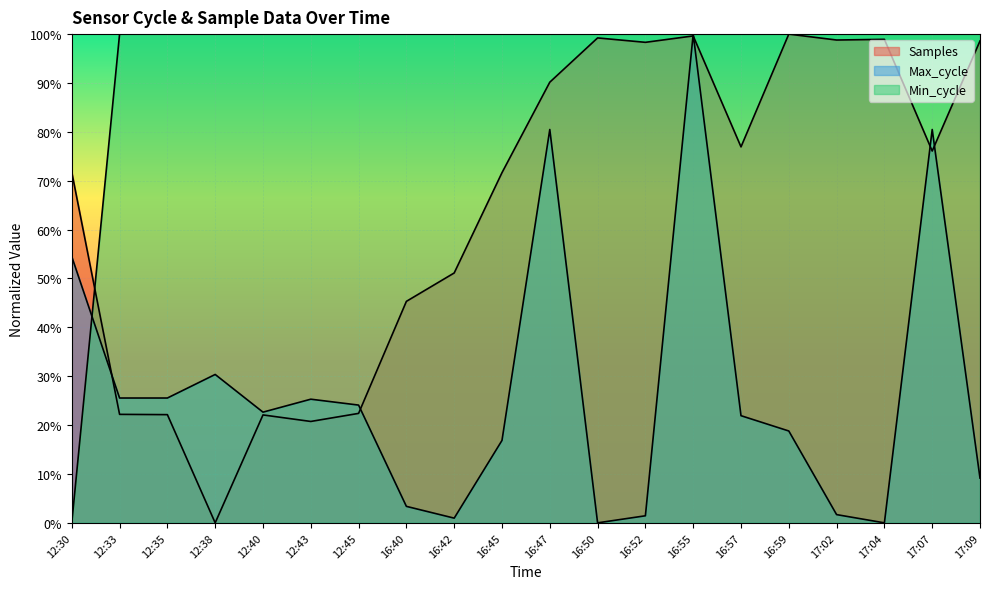

Which series has the widest spread of values?

Samples